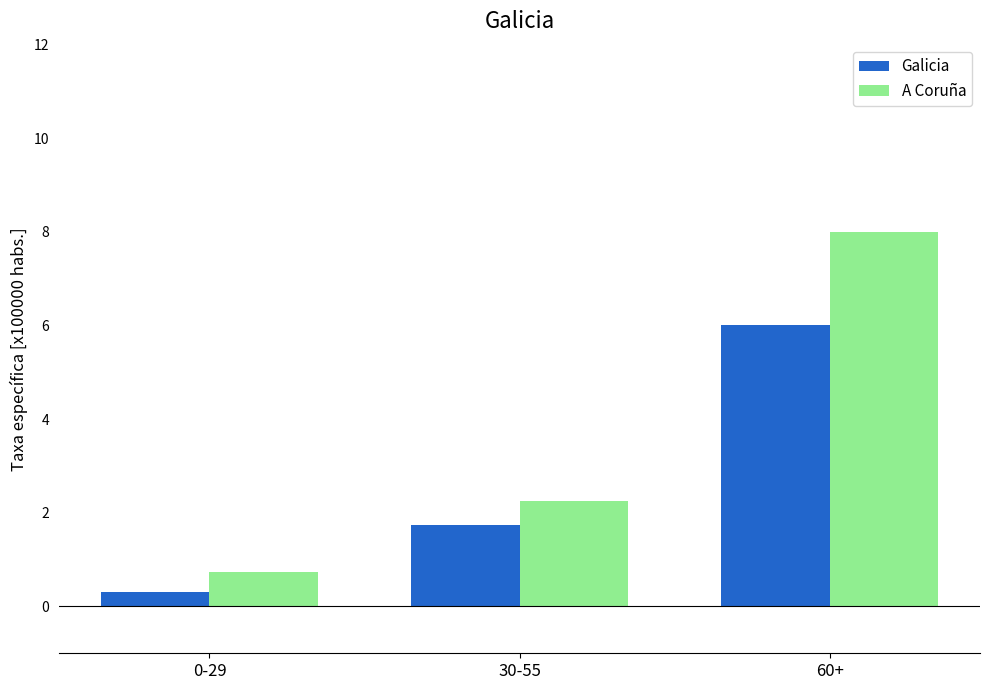

Rank the series by their average value, from lowest to highest.

Galicia, A Coruña